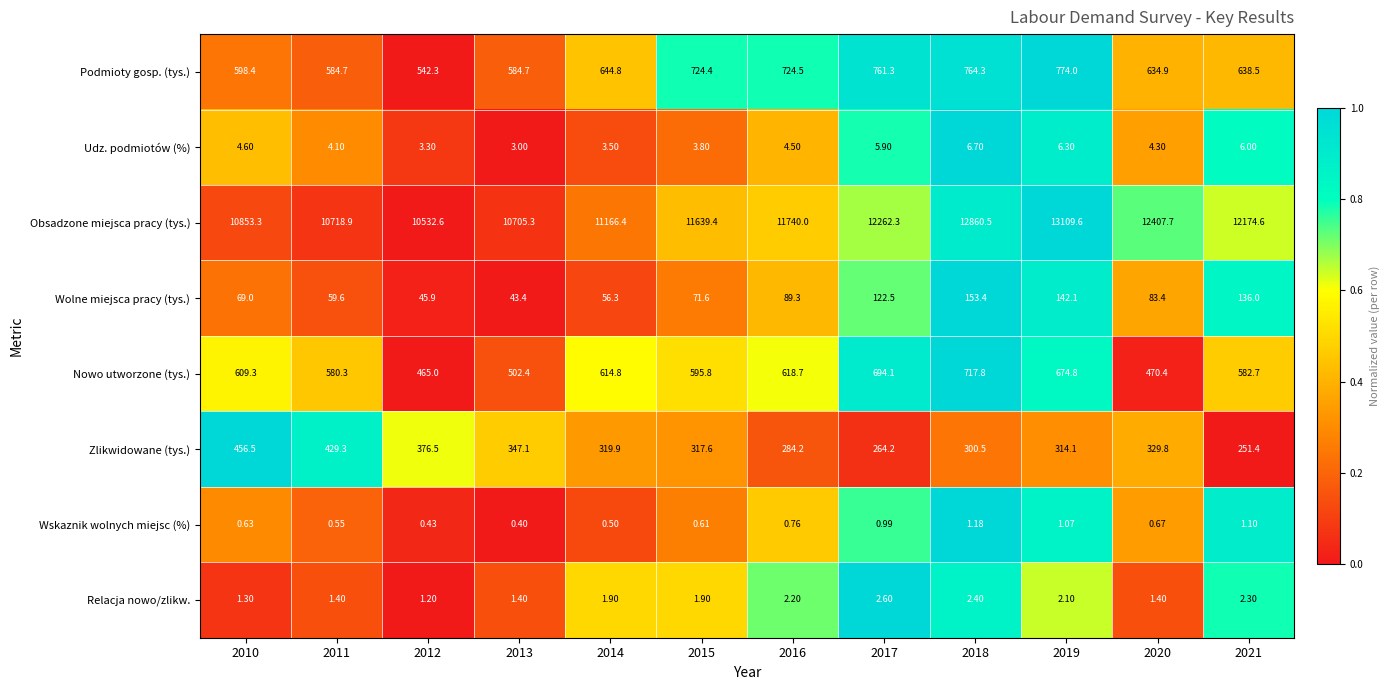

What is the total value across all series at 2015?

13355.1